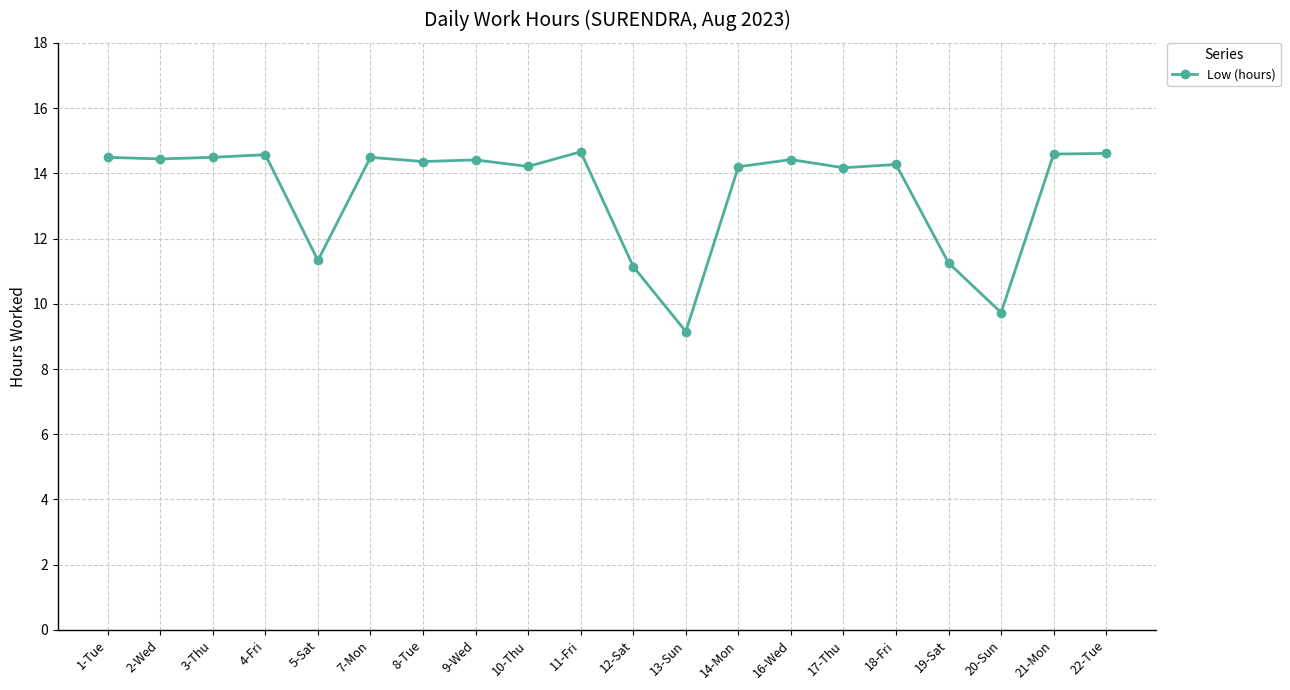

What is the difference between the maximum and second lowest values?

4.9